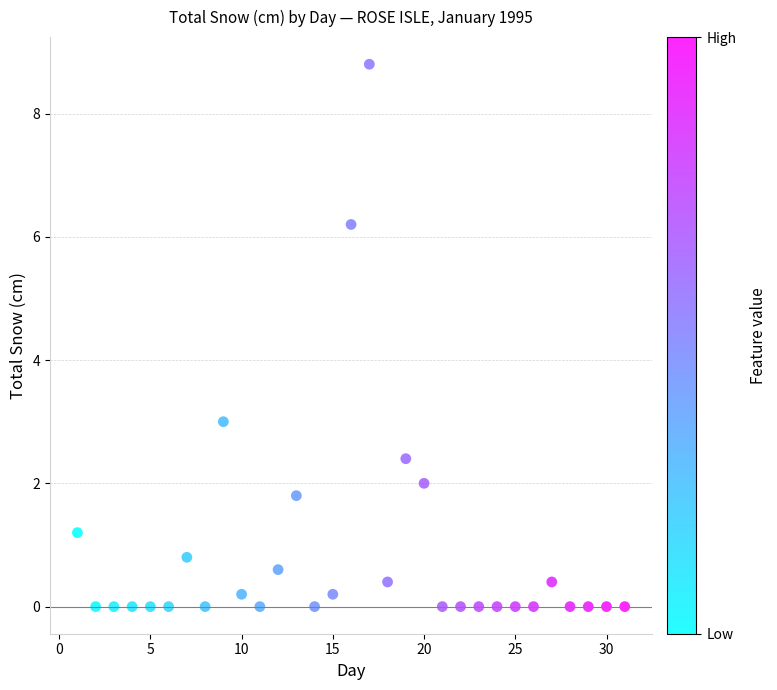

What Y value in the scatter plot is closest to 4?

3.0